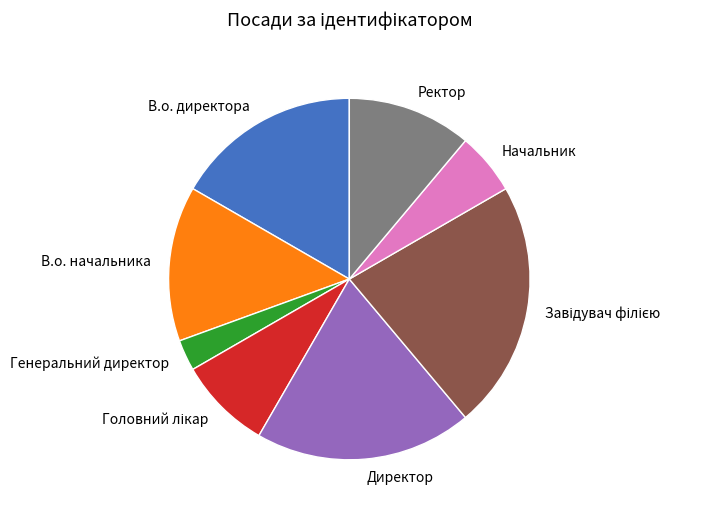

What is the ratio of the value at Ректор to the value at Начальник?

2.0